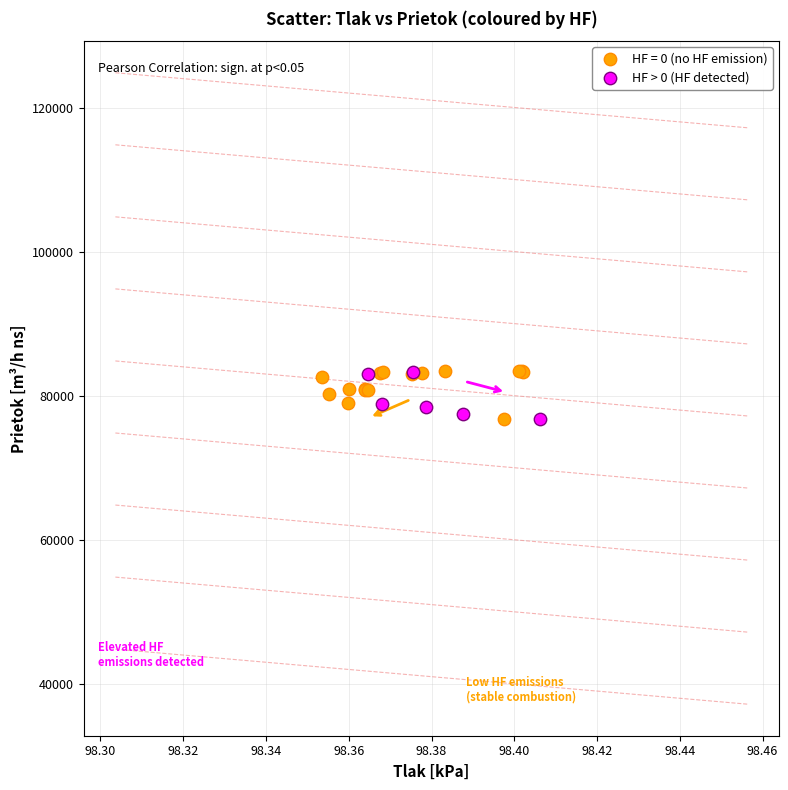

What are all the series names shown in the legend?

HF = 0 (no HF emission), HF > 0 (HF detected)